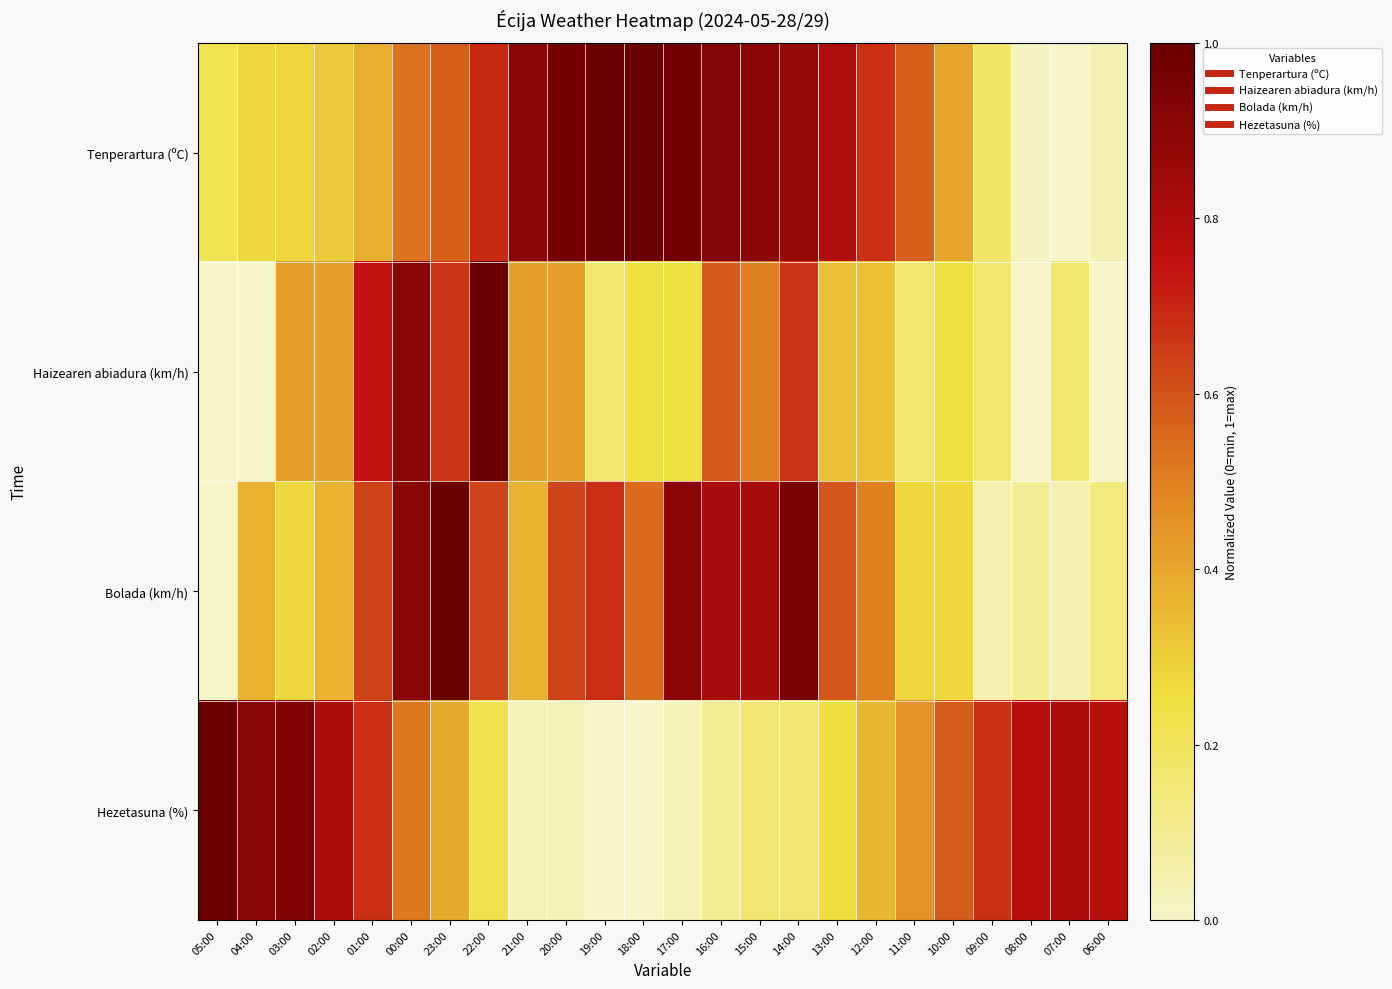

List the series in order of their peak value, lowest first.

Tenperartura (ºC), Haizearen abiadura (km/h), Bolada (km/h), Hezetasuna (%)